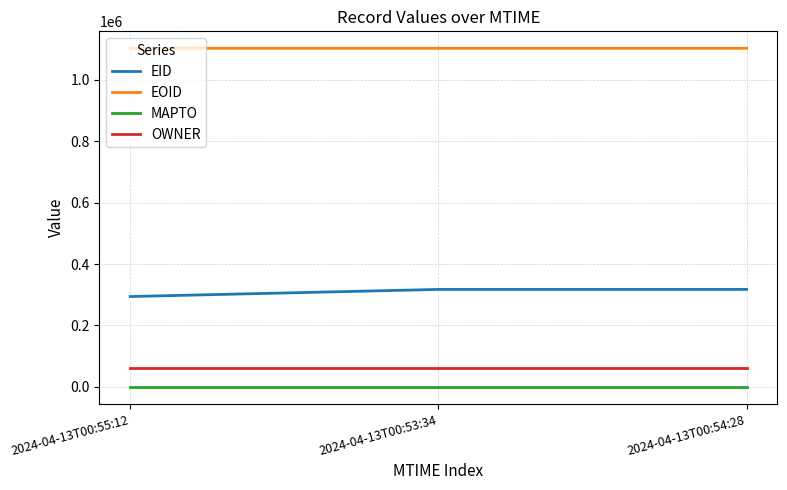

What is the maximum value for OWNER?

60267